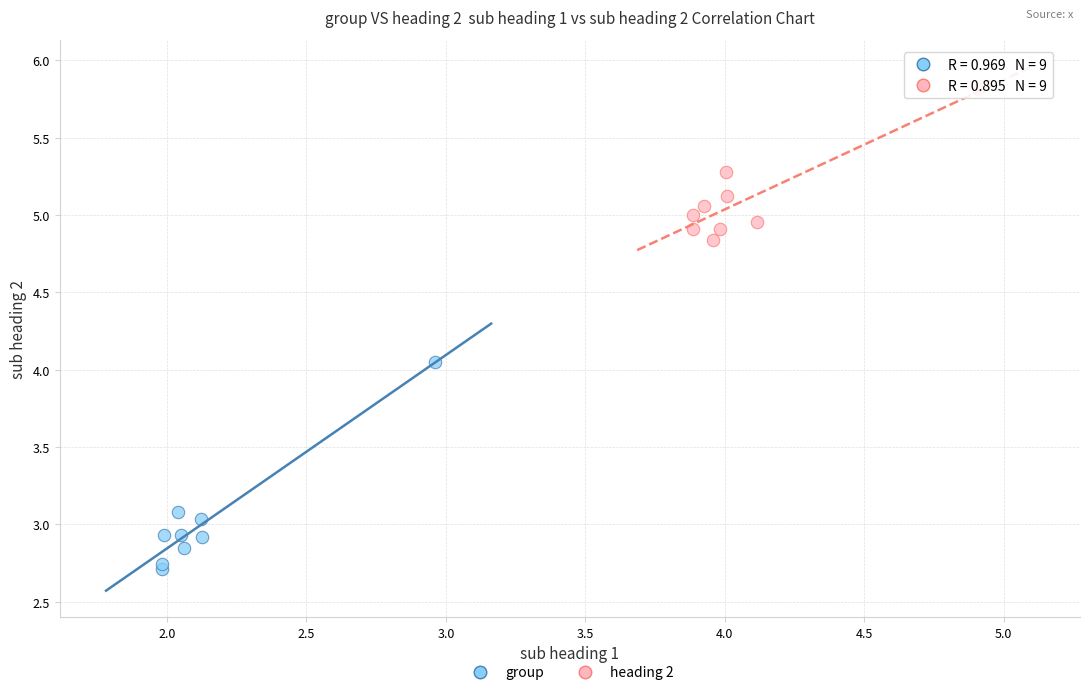

Which series contains the highest Y value?

heading 2